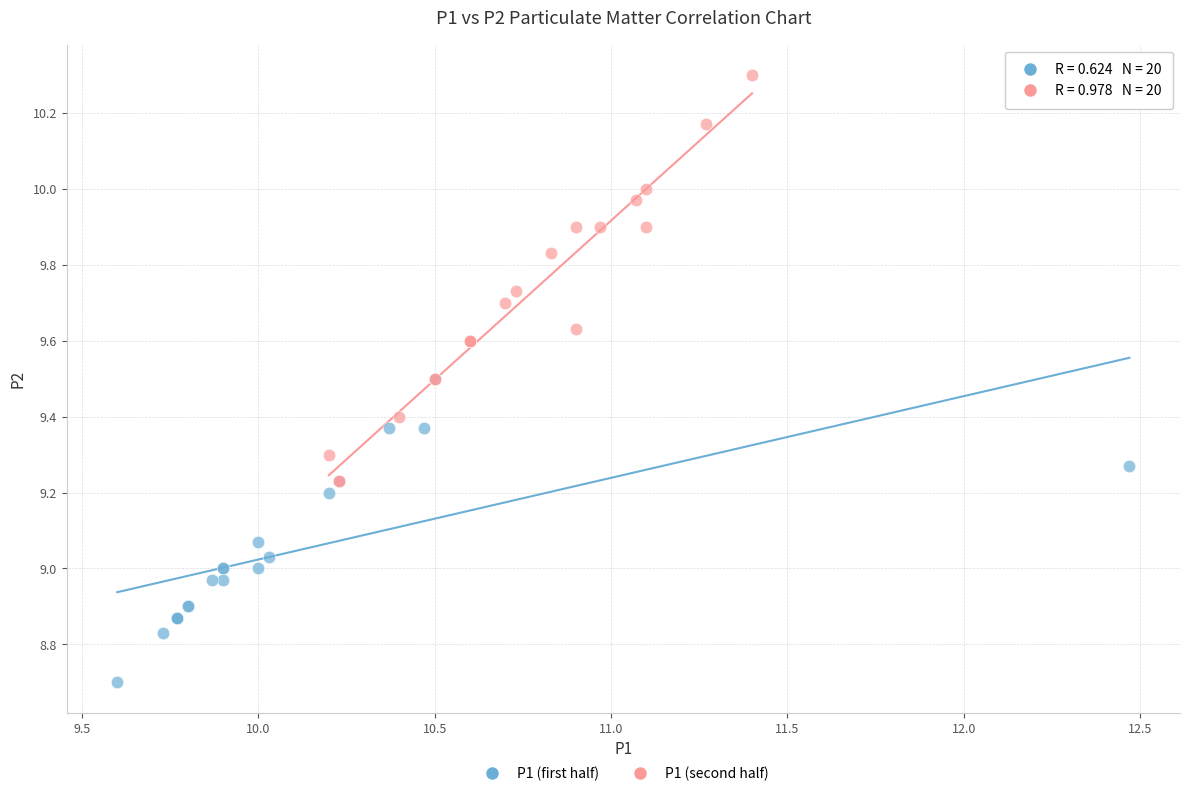

Which series contains the highest Y value?

P1 (second half)